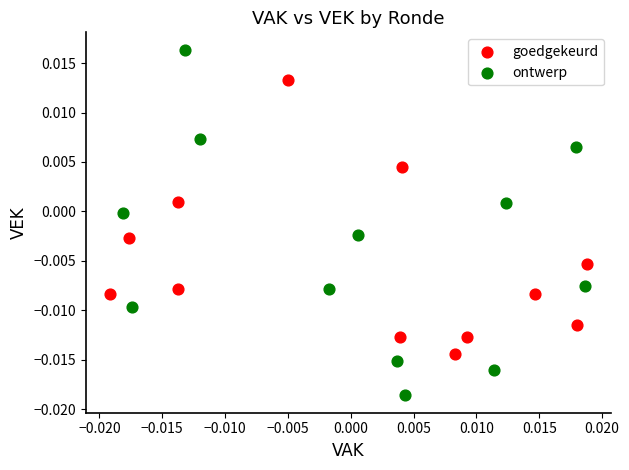

Which series reaches the maximum Y coordinate?

ontwerp